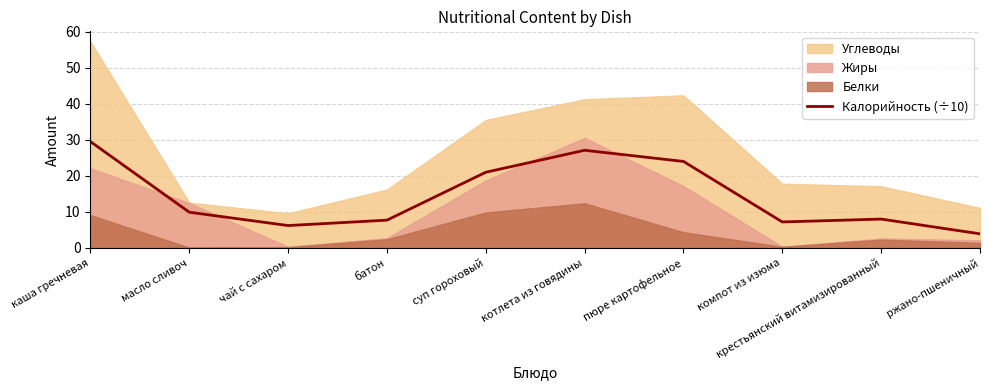

What is the maximum value for Калорийность (÷10)?

29.5